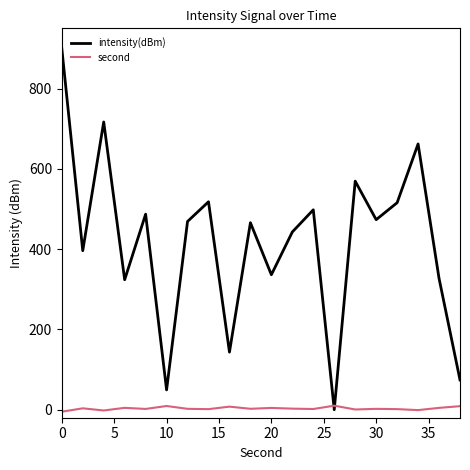

Which series ends up on top after the final intersection of intensity(dBm) and second?

intensity(dBm)